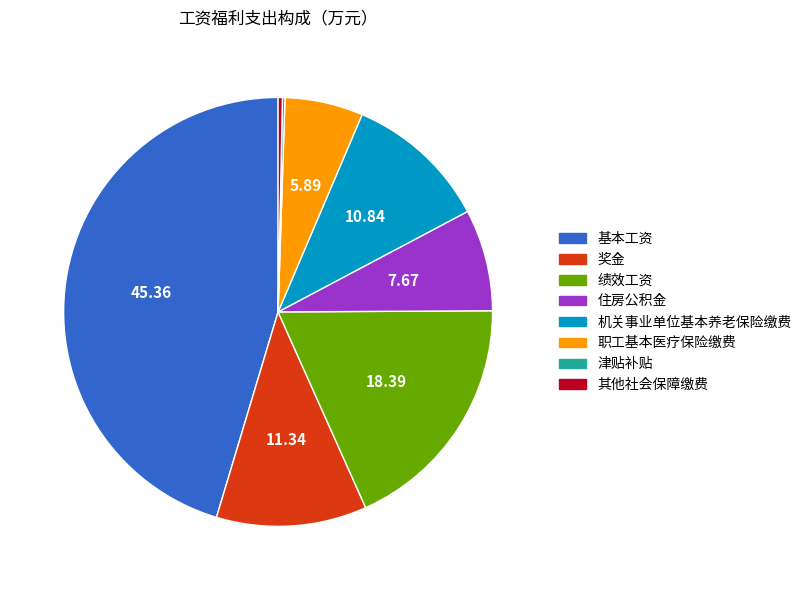

Does any single category account for the majority?

No